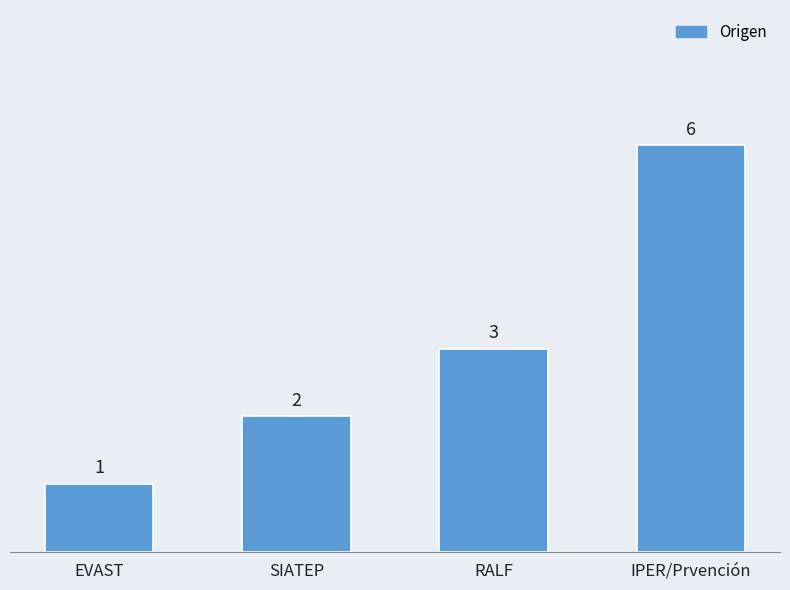

What position from the left is RALF?

3